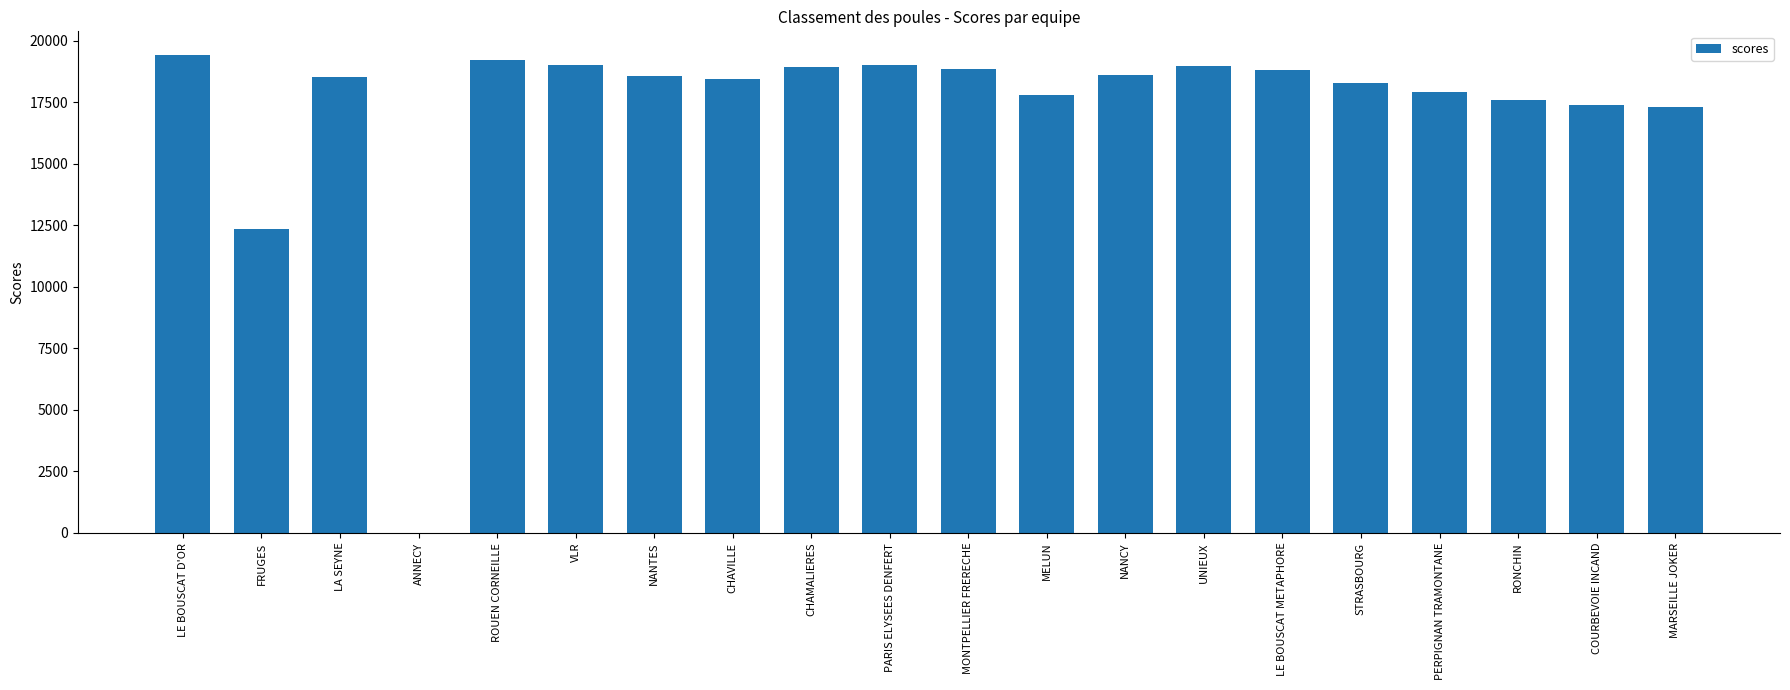

Count the number of categories in the chart.

20